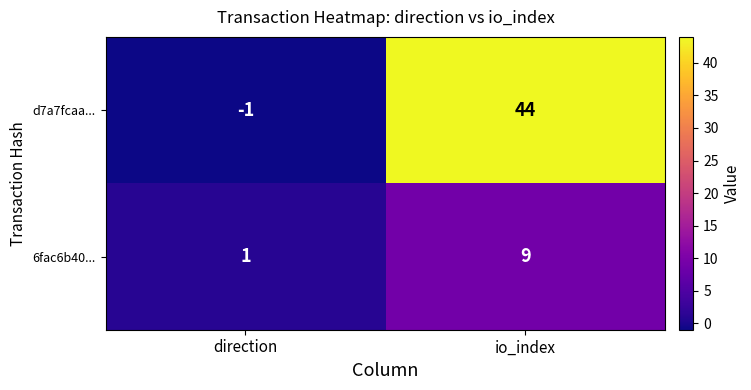

Which series has the largest range (max minus min)?

d7a7fcaa...